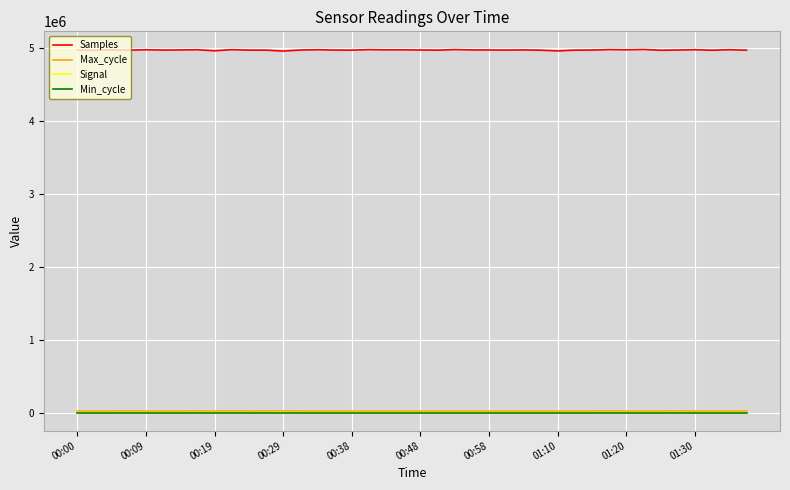

What is the maximum value shown in the chart?

4977350